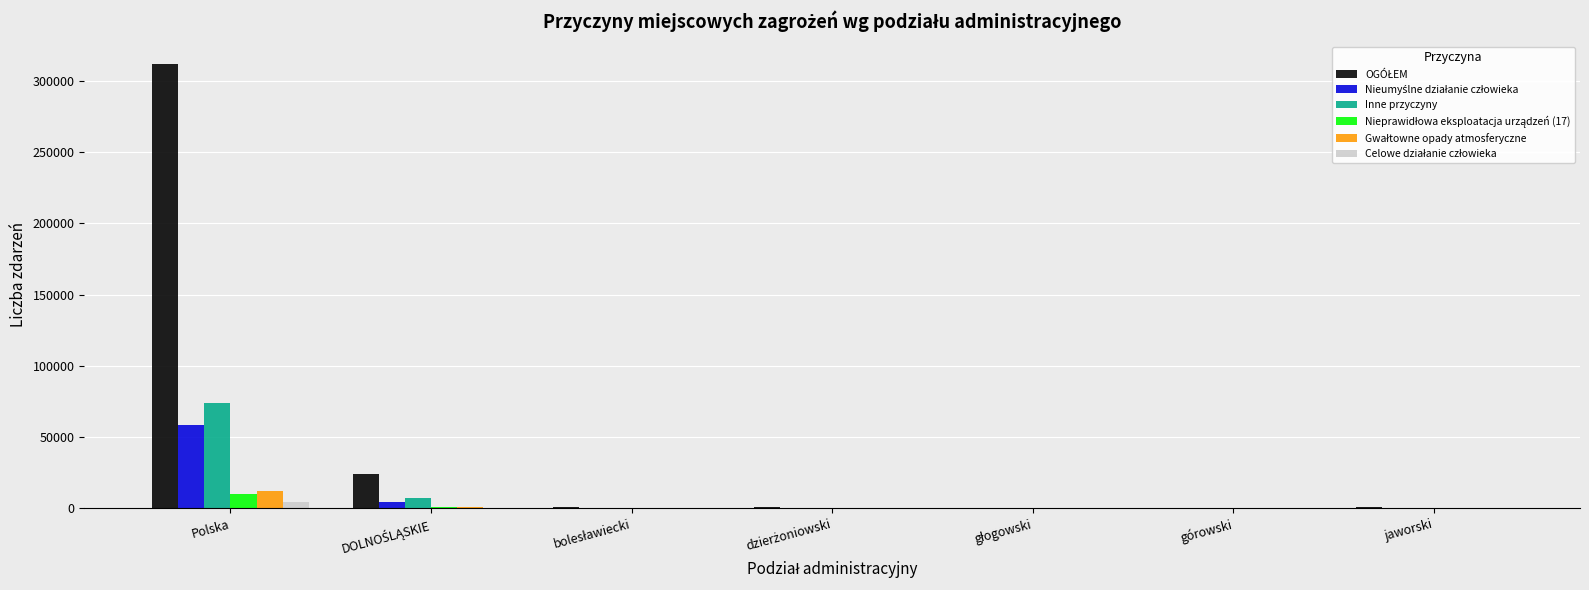

Count the number of data series in this chart.

6